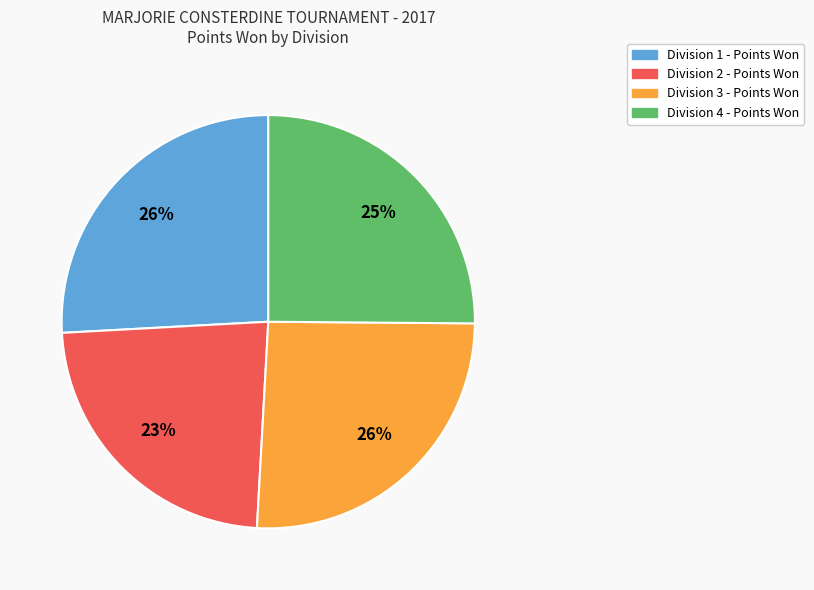

Does Division 2 account for over 50% of the chart?

No